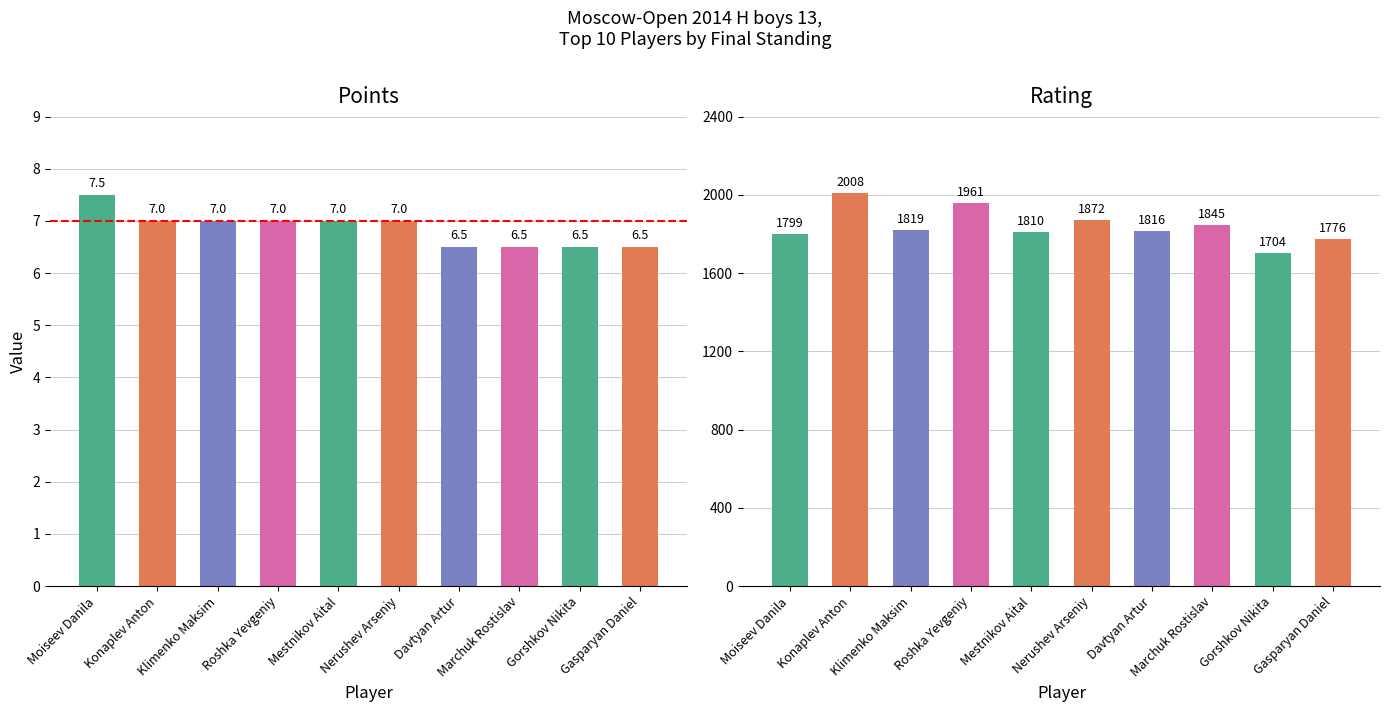

What position from the right is Gasparyan Daniel?

1